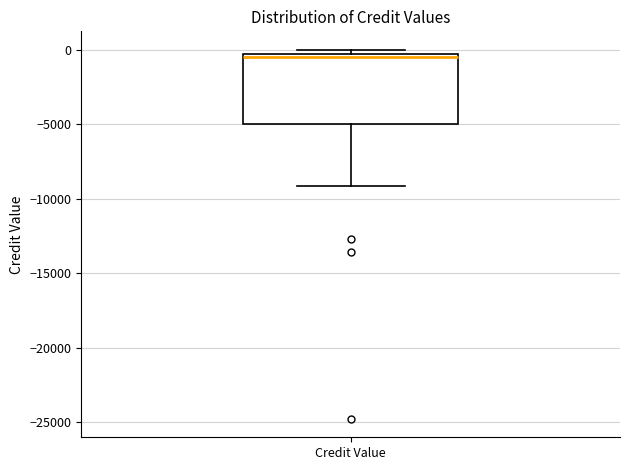

Where does the lower whisker of the box for Credit Value end on the y-axis? The values are not printed on the chart, so give them approximately, as read against the axis.

-9000